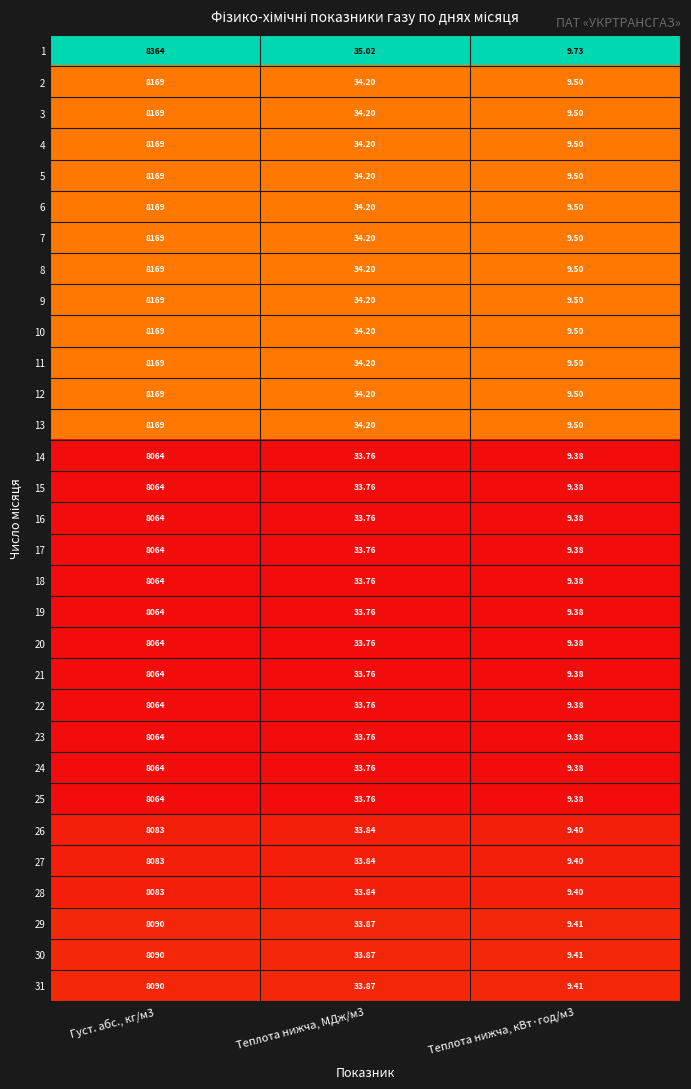

Is the value of 18 at Густ. абс., кг/м3 greater than the value of 4 at Густ. абс., кг/м3?

No